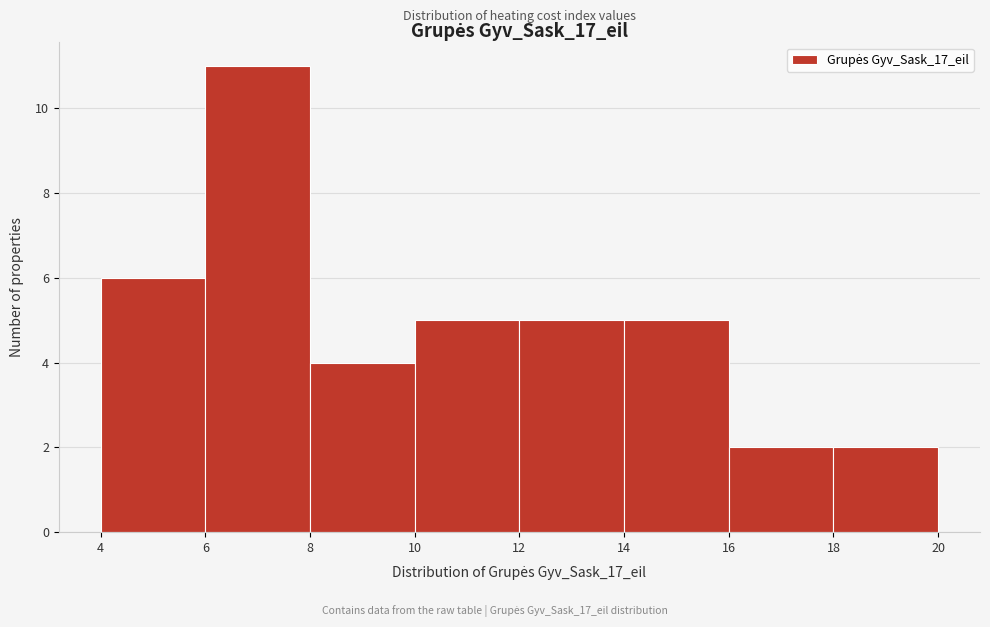

Over which range of the x-axis is the bar tallest?

6 to 8